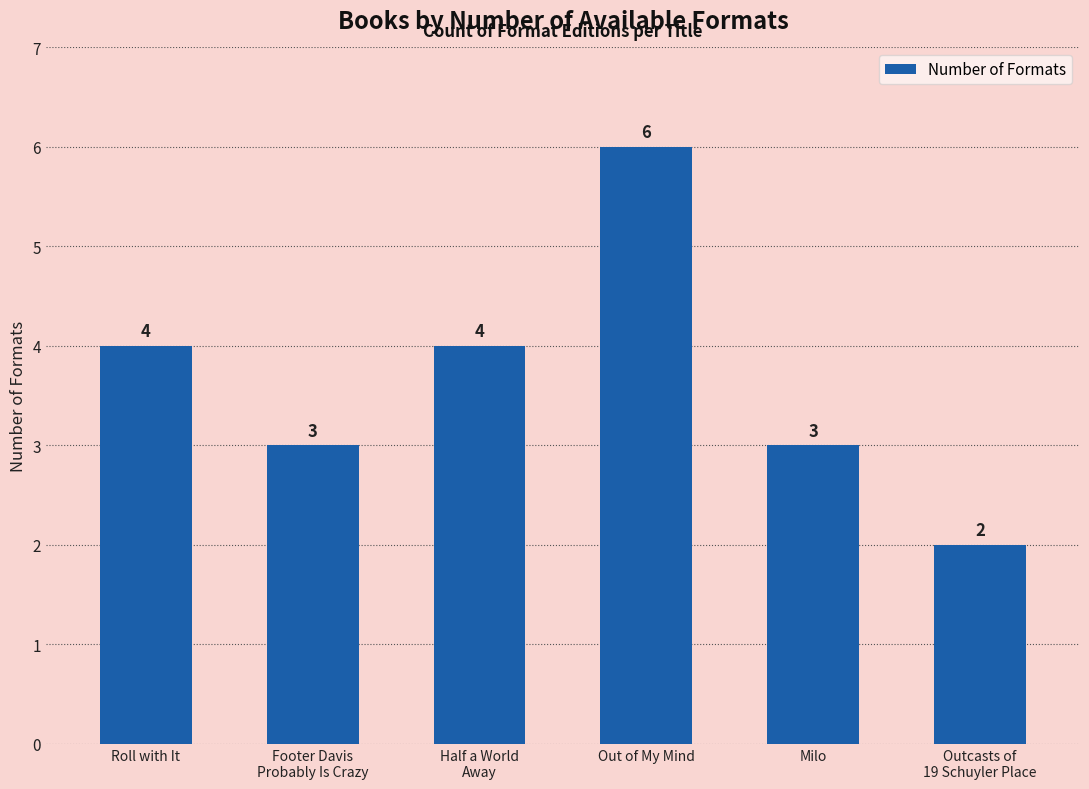

Is it true that the value at Out of My Mind is 10?

False